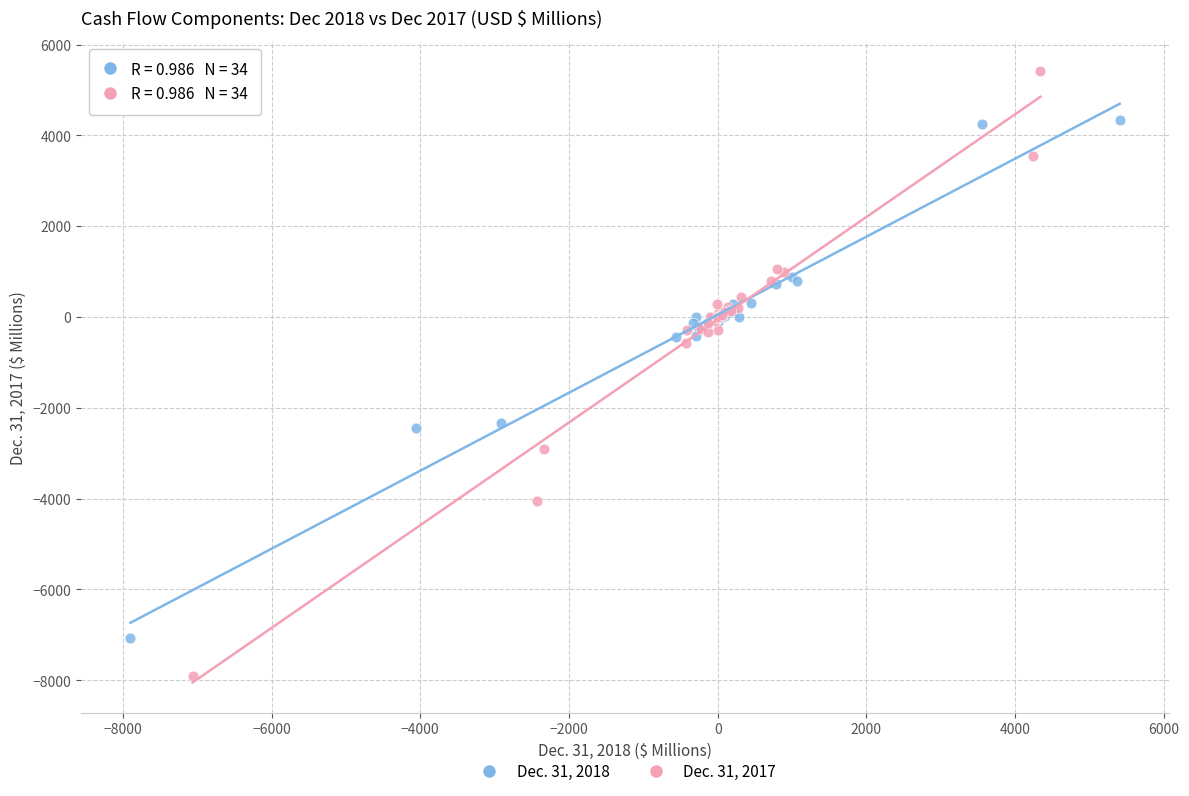

Which series has the largest Y range (max minus min)?

Dec. 31, 2017